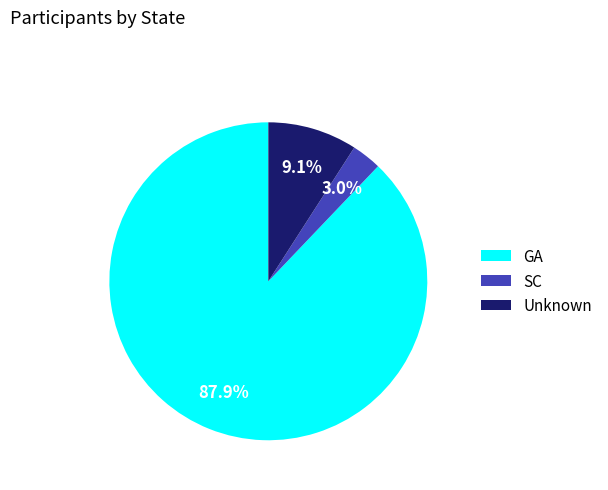

Rank the categories by value from lowest to highest.

SC, Unknown, GA